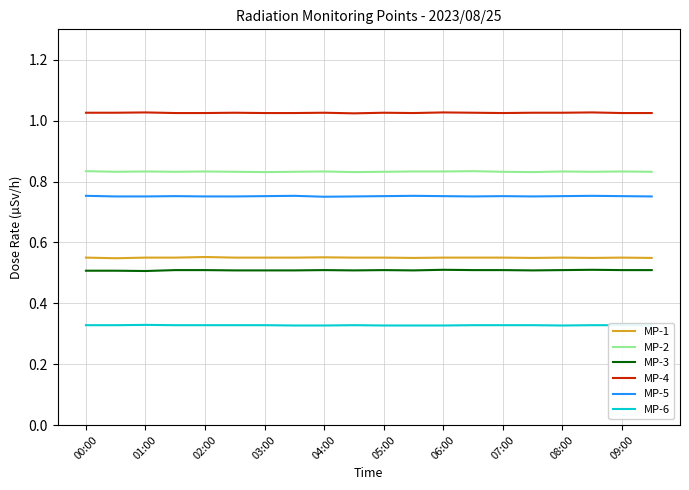

List the series in order of their peak value, lowest first.

MP-6, MP-3, MP-1, MP-5, MP-2, MP-4